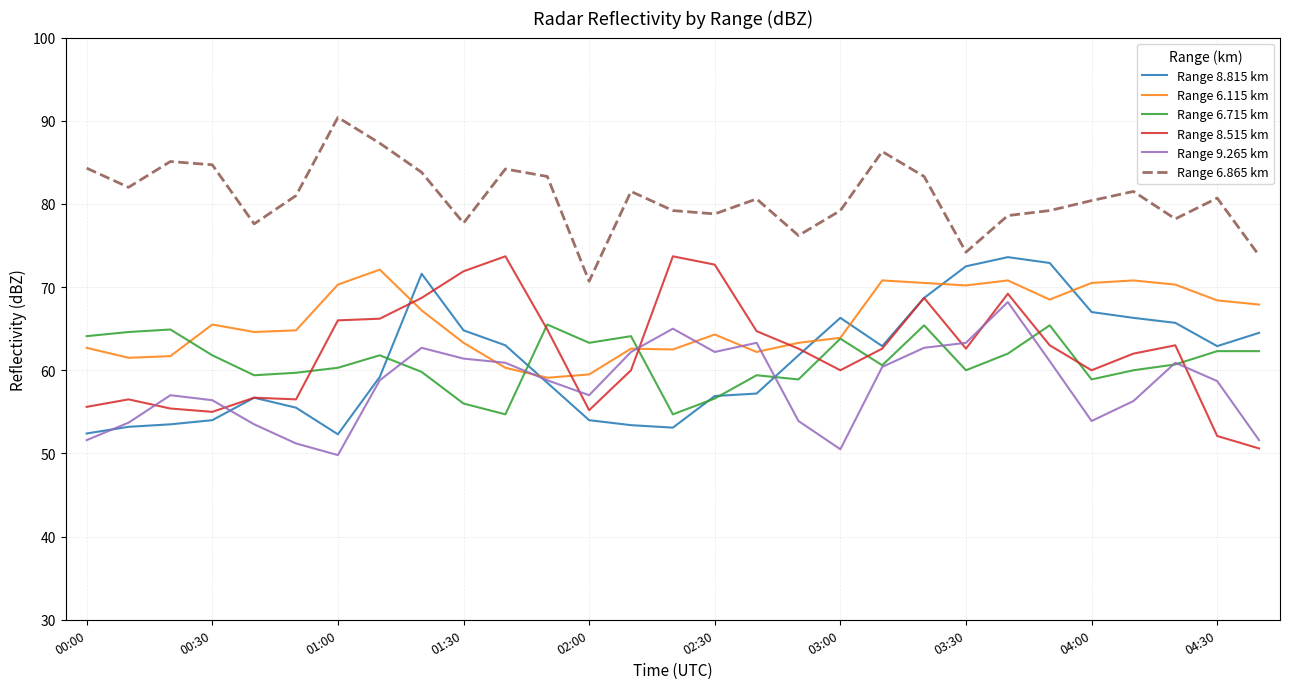

What are all the series names shown in the legend?

Range 8.815 km, Range 6.115 km, Range 6.715 km, Range 8.515 km, Range 9.265 km, Range 6.865 km